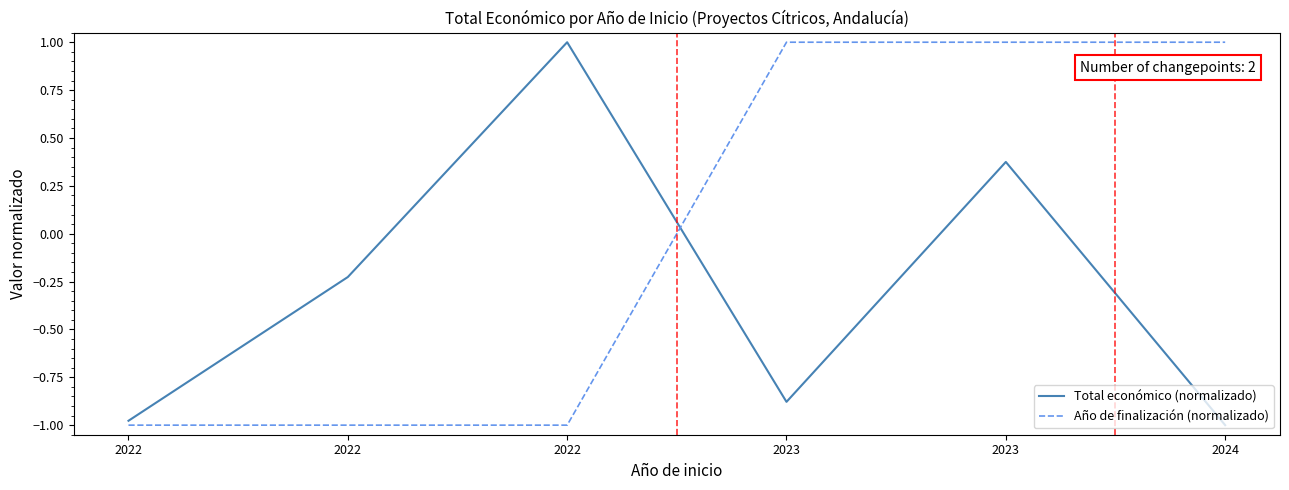

At how many categories does at least one series exceed 0?

4